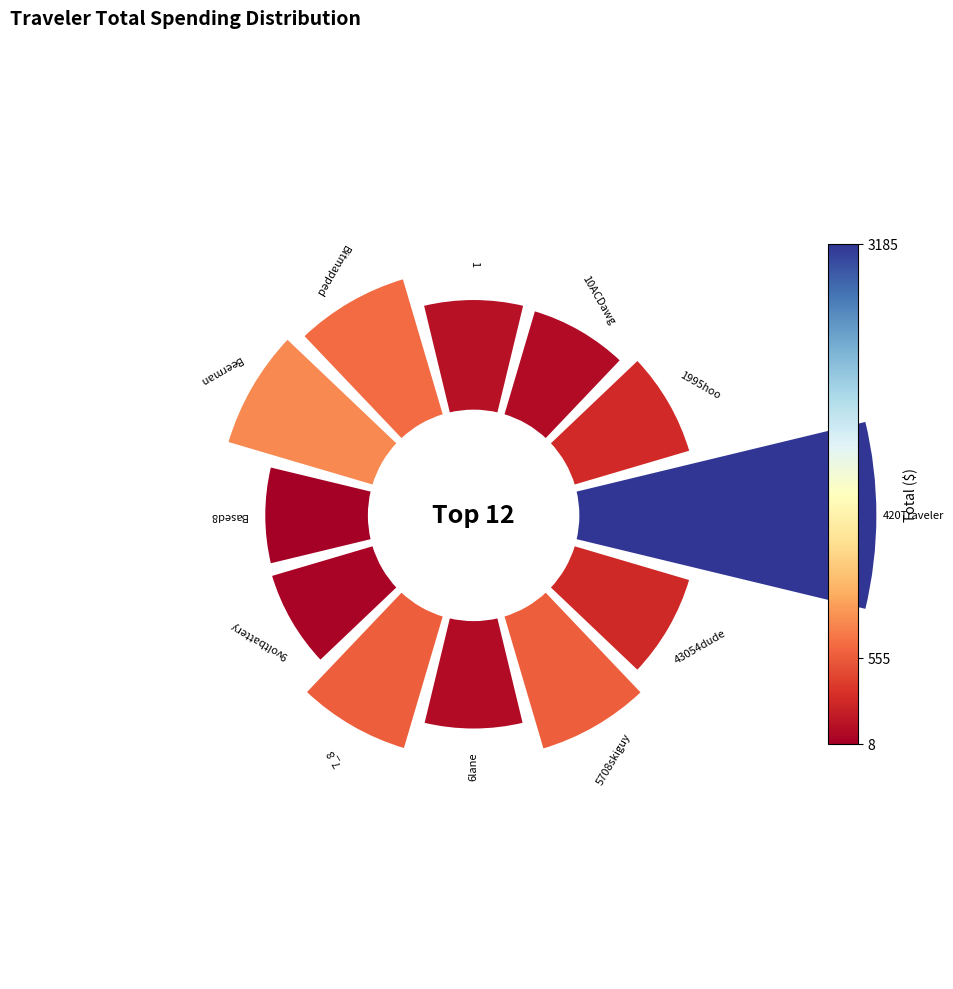

The 9 slice represents 12% of the pie. True or false?

False